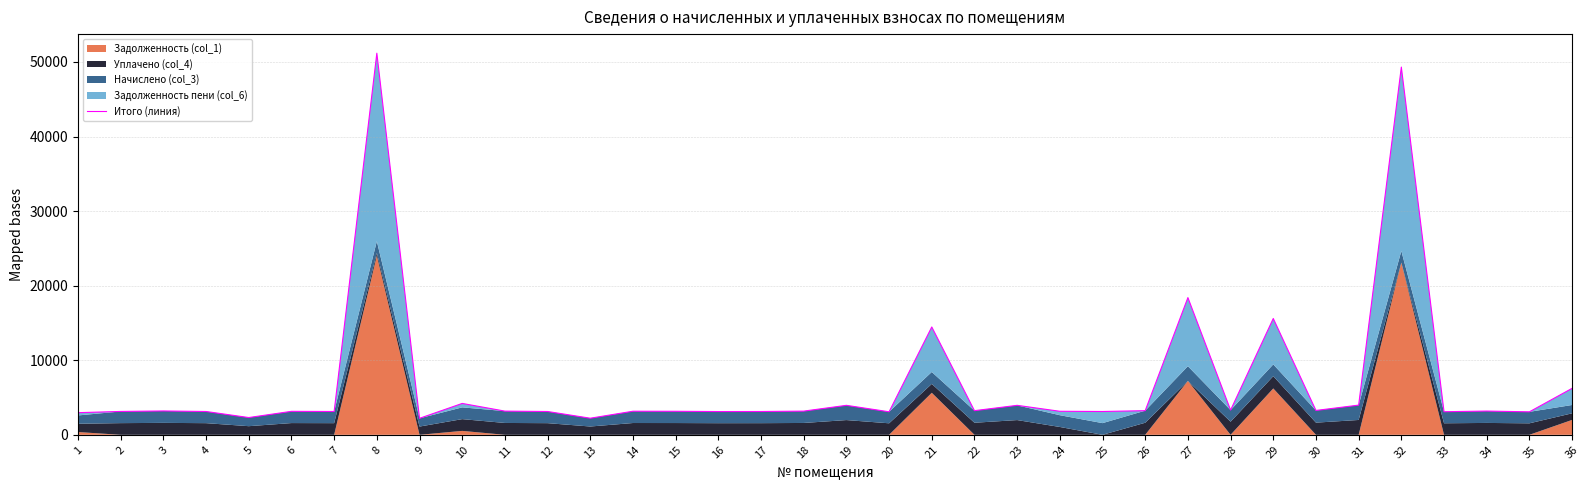

List the labels in order of value, smallest first.

9, 13, 5, 1, 35, 20, 33, 16, 25, 4, 7, 12, 17, 2, 6, 15, 24, 14, 11, 18, 34, 3, 22, 26, 30, 28, 19, 23, 31, 10, 36, 21, 29, 27, 32, 8